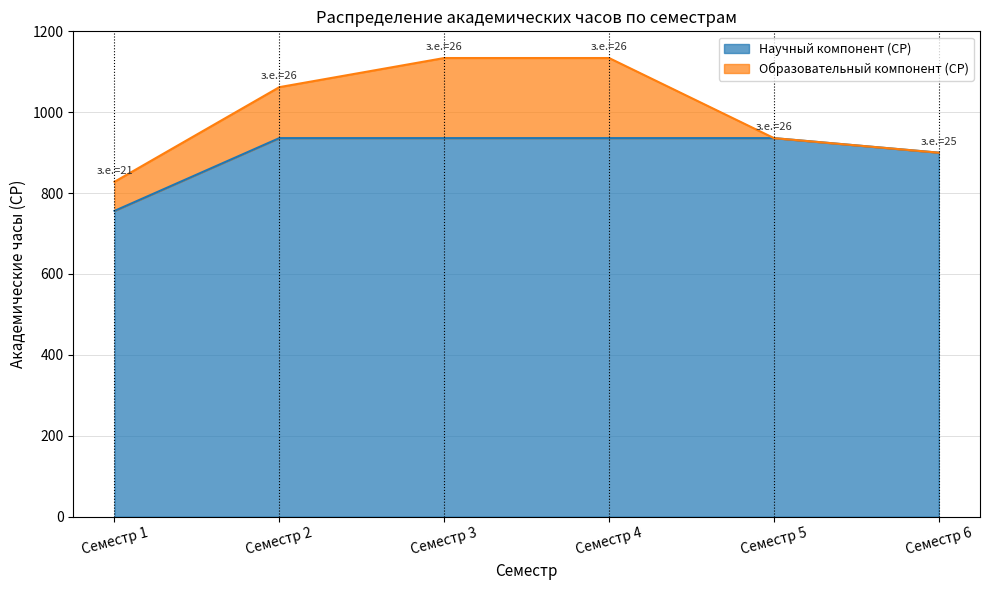

List the labels in order of value, smallest first.

Семестр 1, Семестр 6, Семестр 2, Семестр 3, Семестр 4, Семестр 5